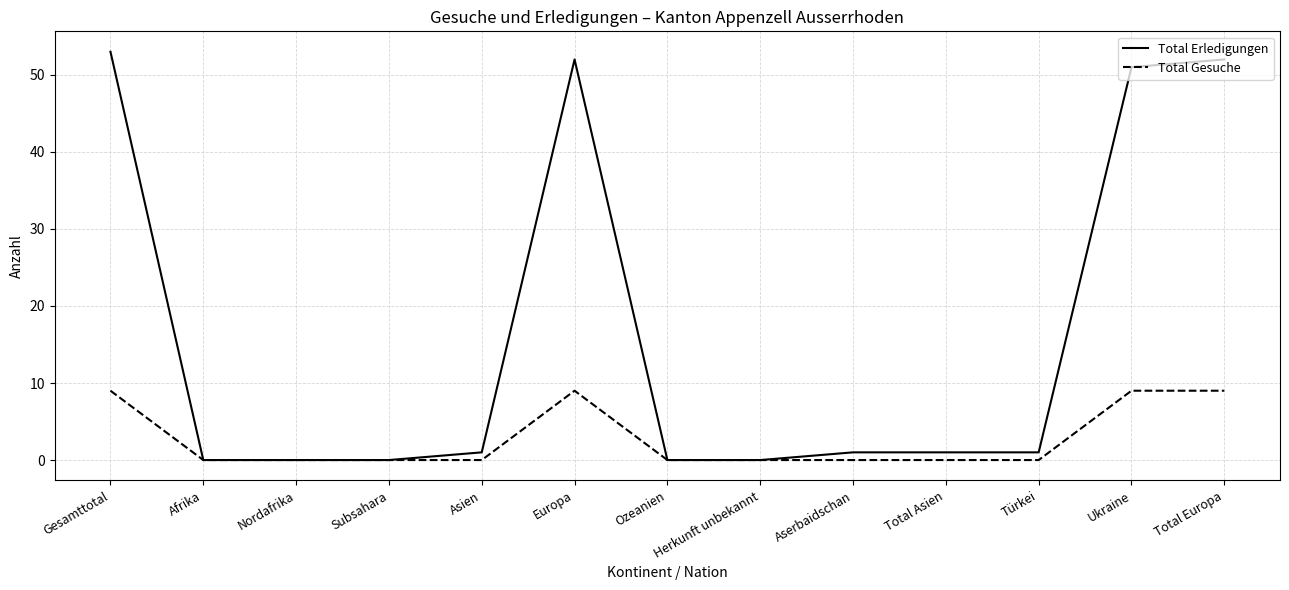

Which series changed the most between Total Asien and Ukraine?

Total Erledigungen